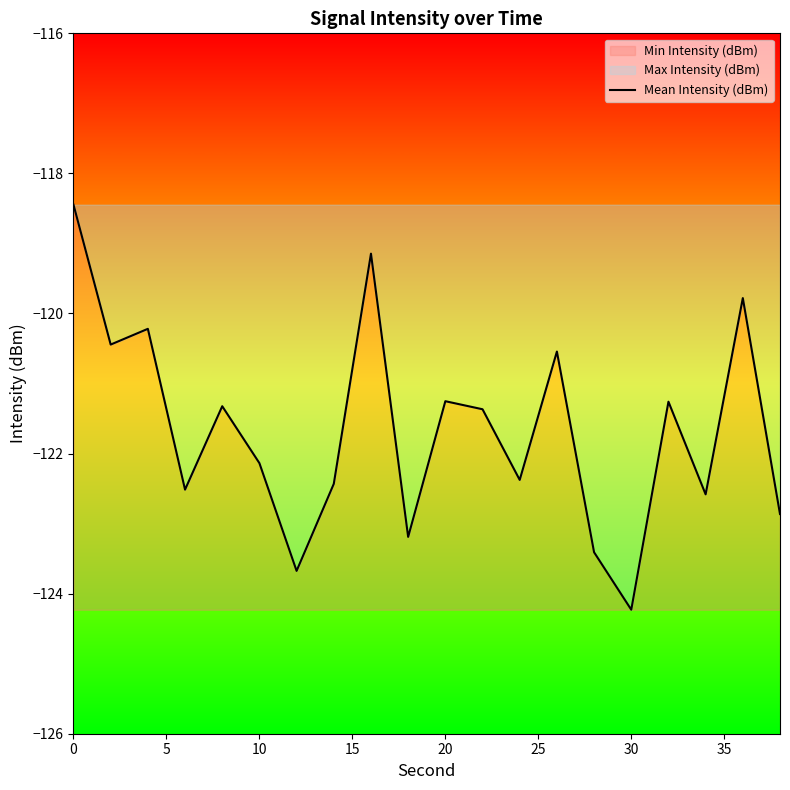

Reading left to right, extract all data points from this chart.

-118.4	-120.4	-120.2	-122.5	-121.3	-122.1	-123.7	-122.4	-119.1	-123.2	-121.3	-121.4	-122.4	-120.5	-123.4	-124.2	-121.3	-122.6	-119.8	-122.9